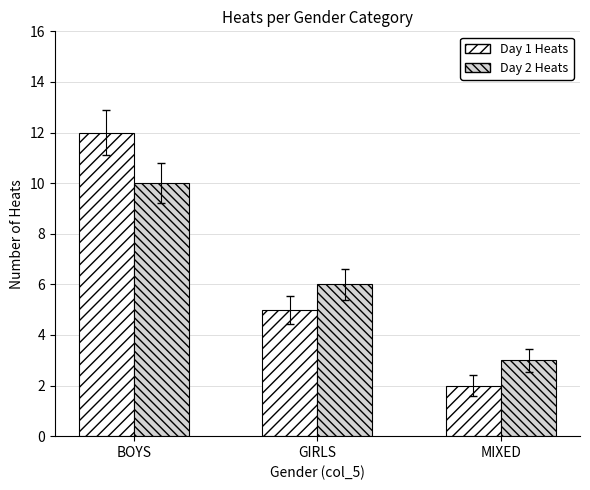

Count the number of data series in this chart.

2